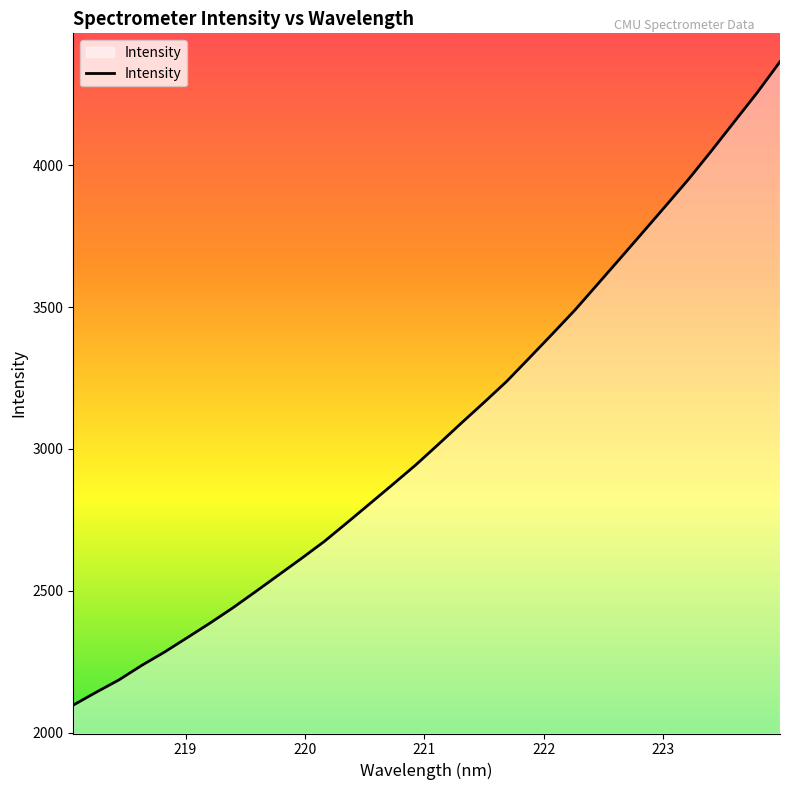

What is the sum of all values?

98199.2